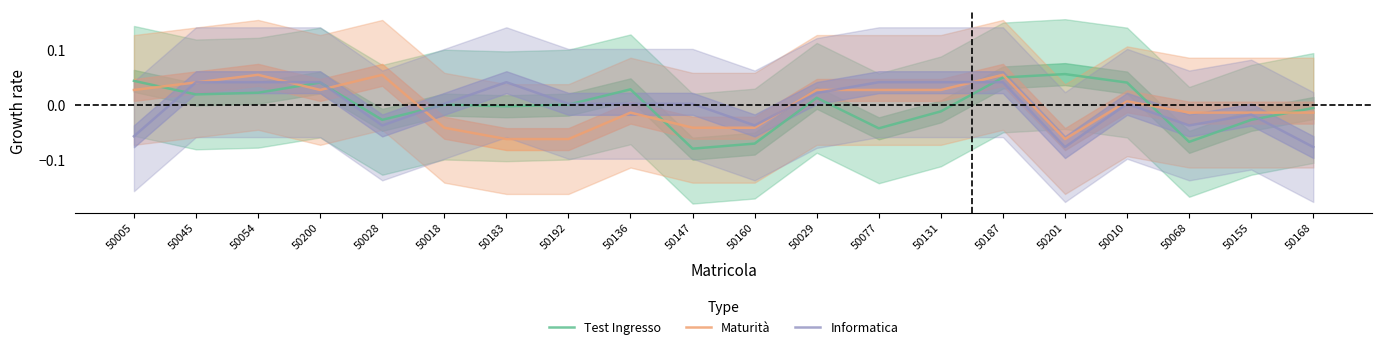

At how many categories does at least one series exceed 0?

16